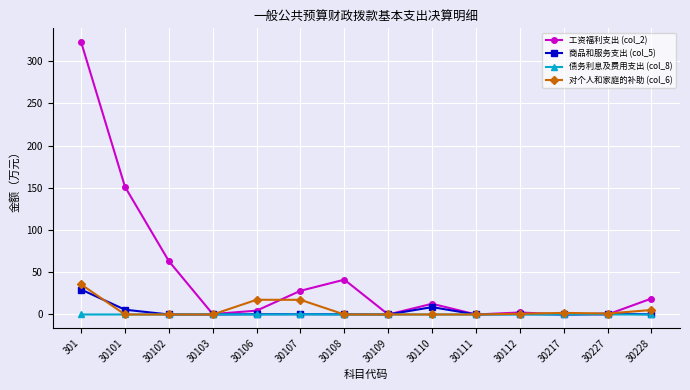

Is it true that 商品和服务支出 (col_5) equals 0.3 at 30107?

True